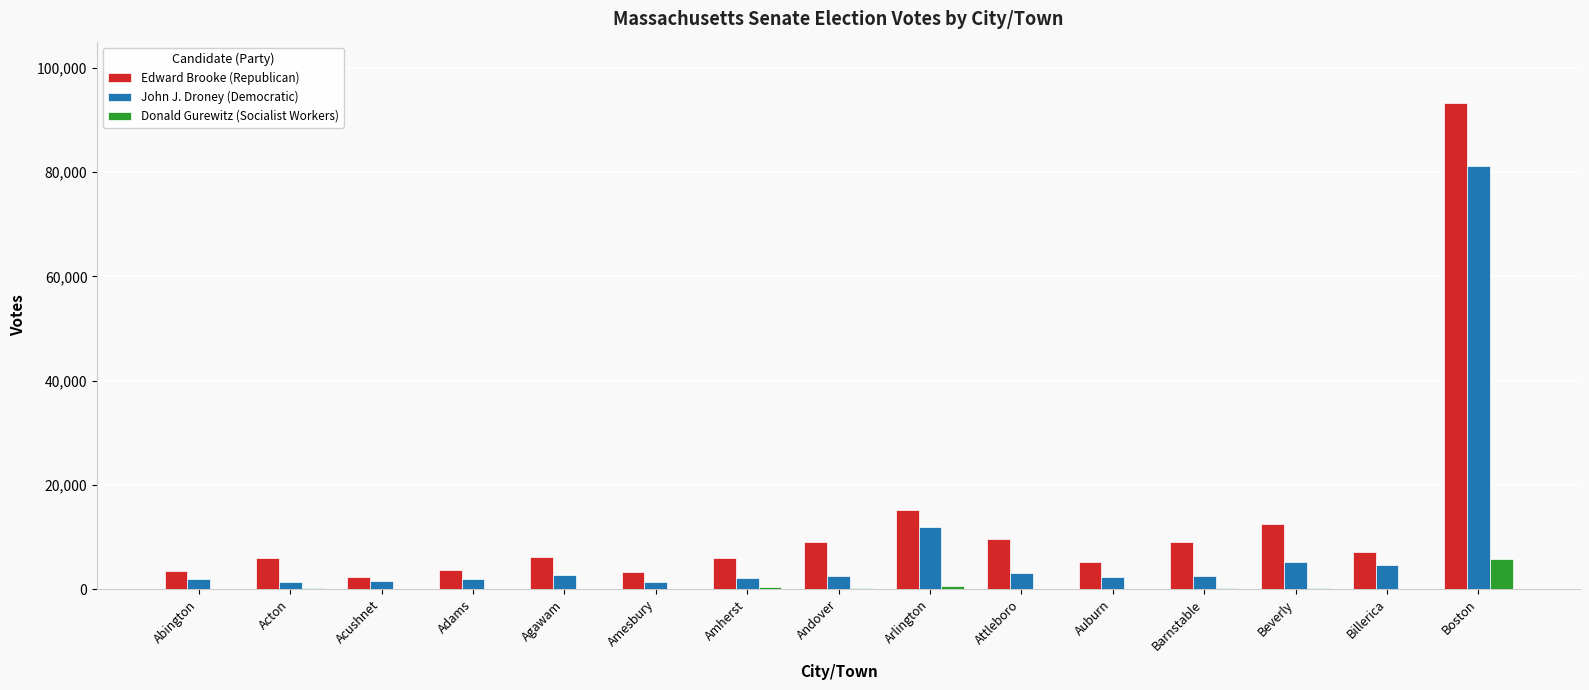

Which series has the largest total across all categories?

Edward Brooke (Republican)